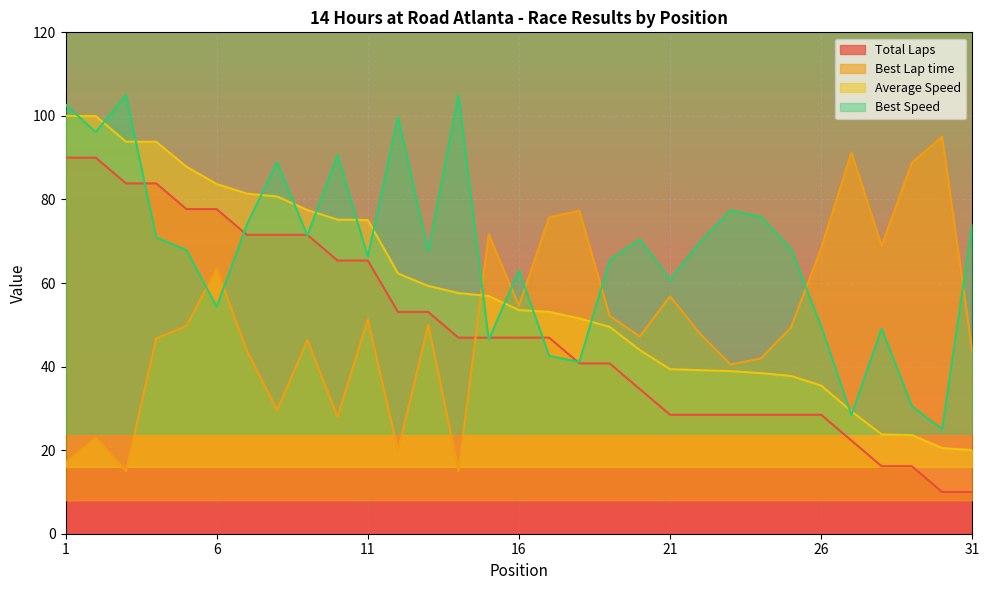

Does the chart display data point markers on the line(s)?

No